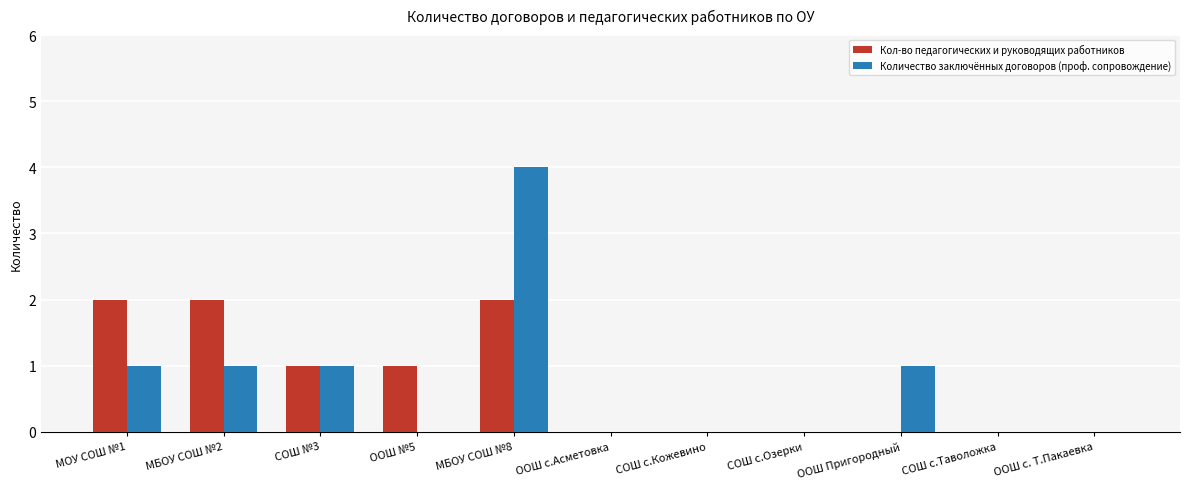

What is the sum of all Кол-во педагогических и руководящих работников values?

8